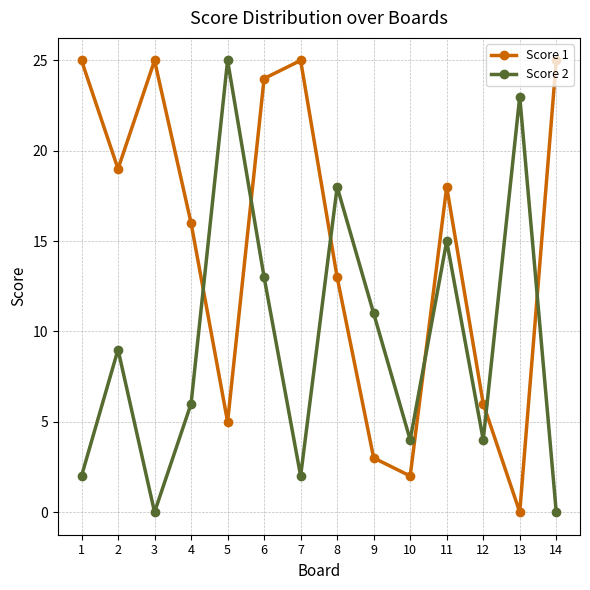

Which category has the lowest value in the Score 1 series?

13